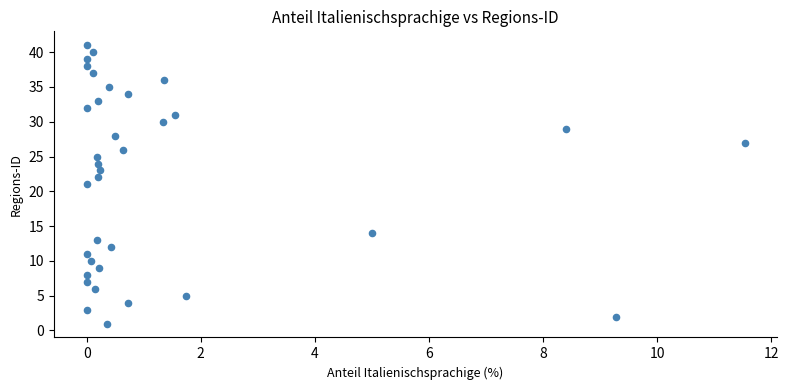

What is the range of Y values (max minus min)?

40